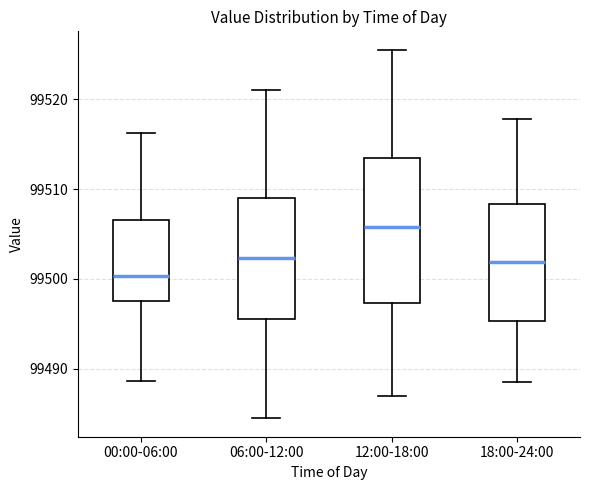

Reading left to right, transcribe this box plot: for each box, give where its median line is, the range the box spans, and where its two whiskers end, as read against the y-axis. The values are not printed on the chart, so give them approximately, as read against the axis.

00:00-06:00: median 99500, box 99498 to 99507, whiskers 99489 to 99516
06:00-12:00: median 99502, box 99496 to 99509, whiskers 99485 to 99521
12:00-18:00: median 99506, box 99497 to 99514, whiskers 99487 to 99526
18:00-24:00: median 99502, box 99495 to 99508, whiskers 99489 to 99518